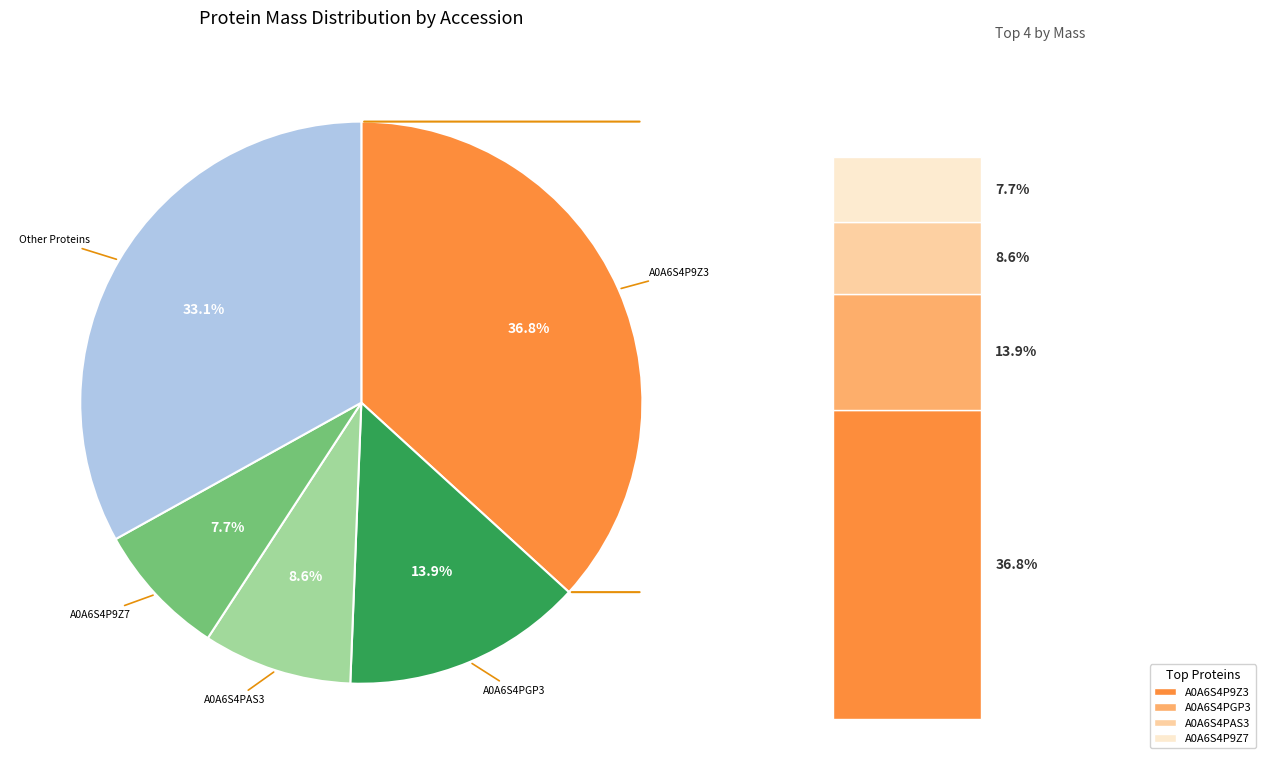

Does any single category account for the majority?

No